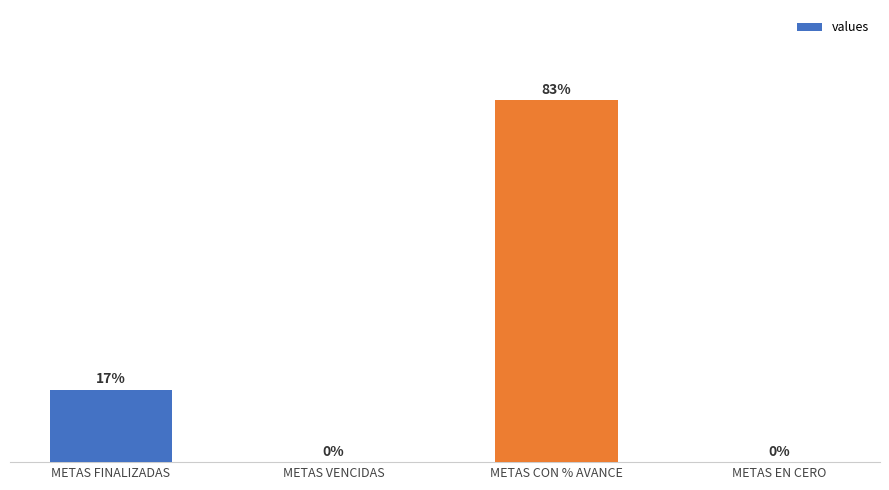

At which label is the value closest to 7?

METAS FINALIZADAS